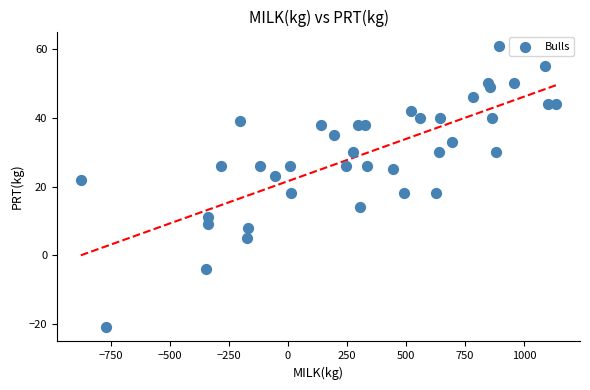

What is the range of Y values (max minus min)?

82